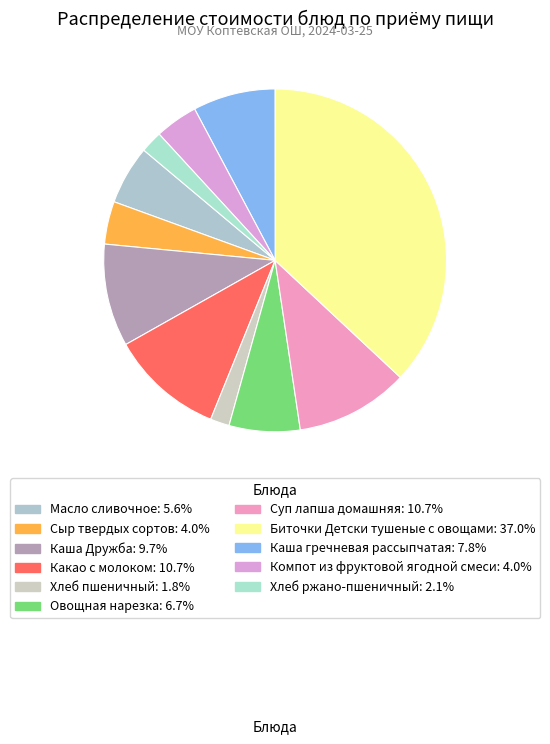

To the nearest percent, what percentage of the pie is Каша Дружба?

10%